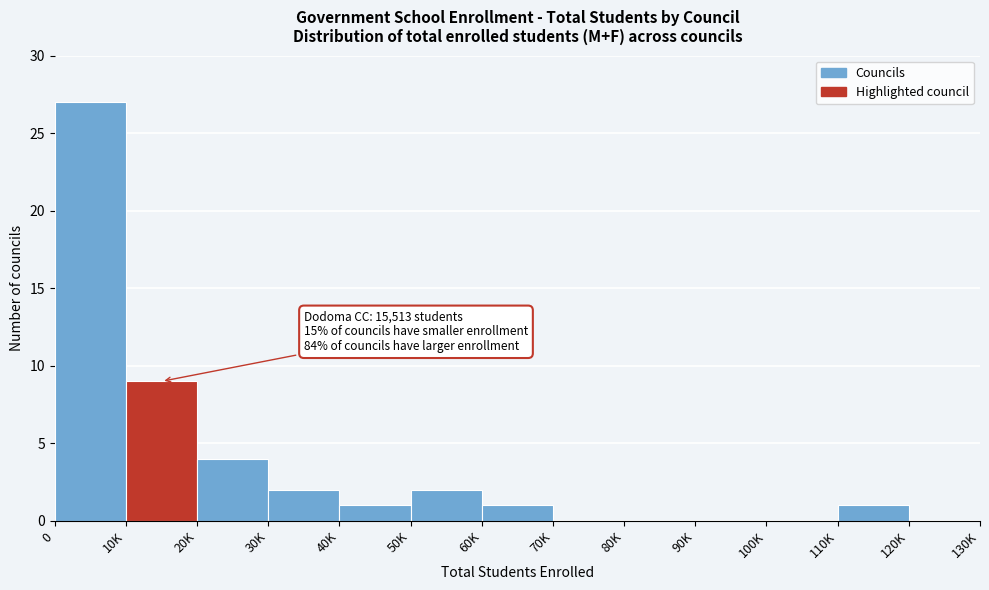

Reading right to left, extract all data points from this chart.

120K=0	110K=1	100K=0	90K=0	80K=0	70K=0	60K=1	50K=2	40K=1	30K=2	20K=4	10K=9	0=27